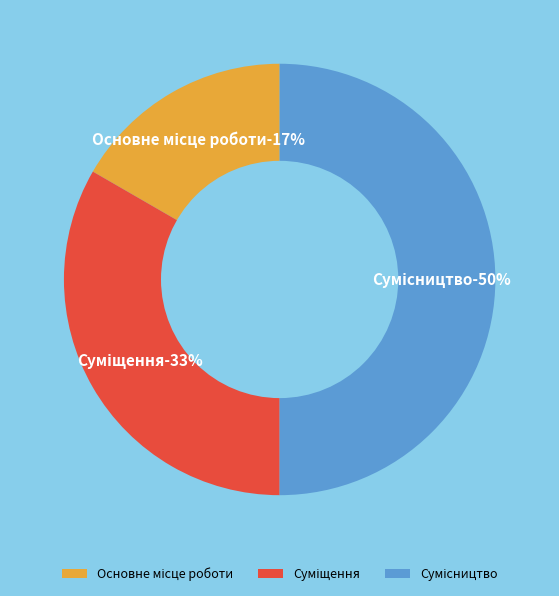

Between Основне місце роботи and Сумісництво, which is larger?

Сумісництво